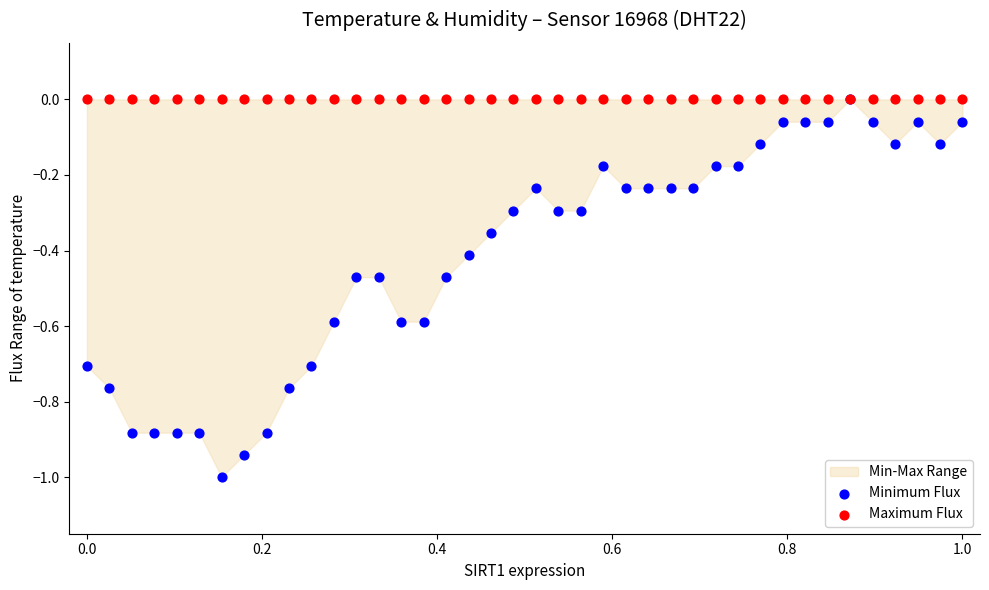

Which series has the widest spread of Y values?

Minimum Flux